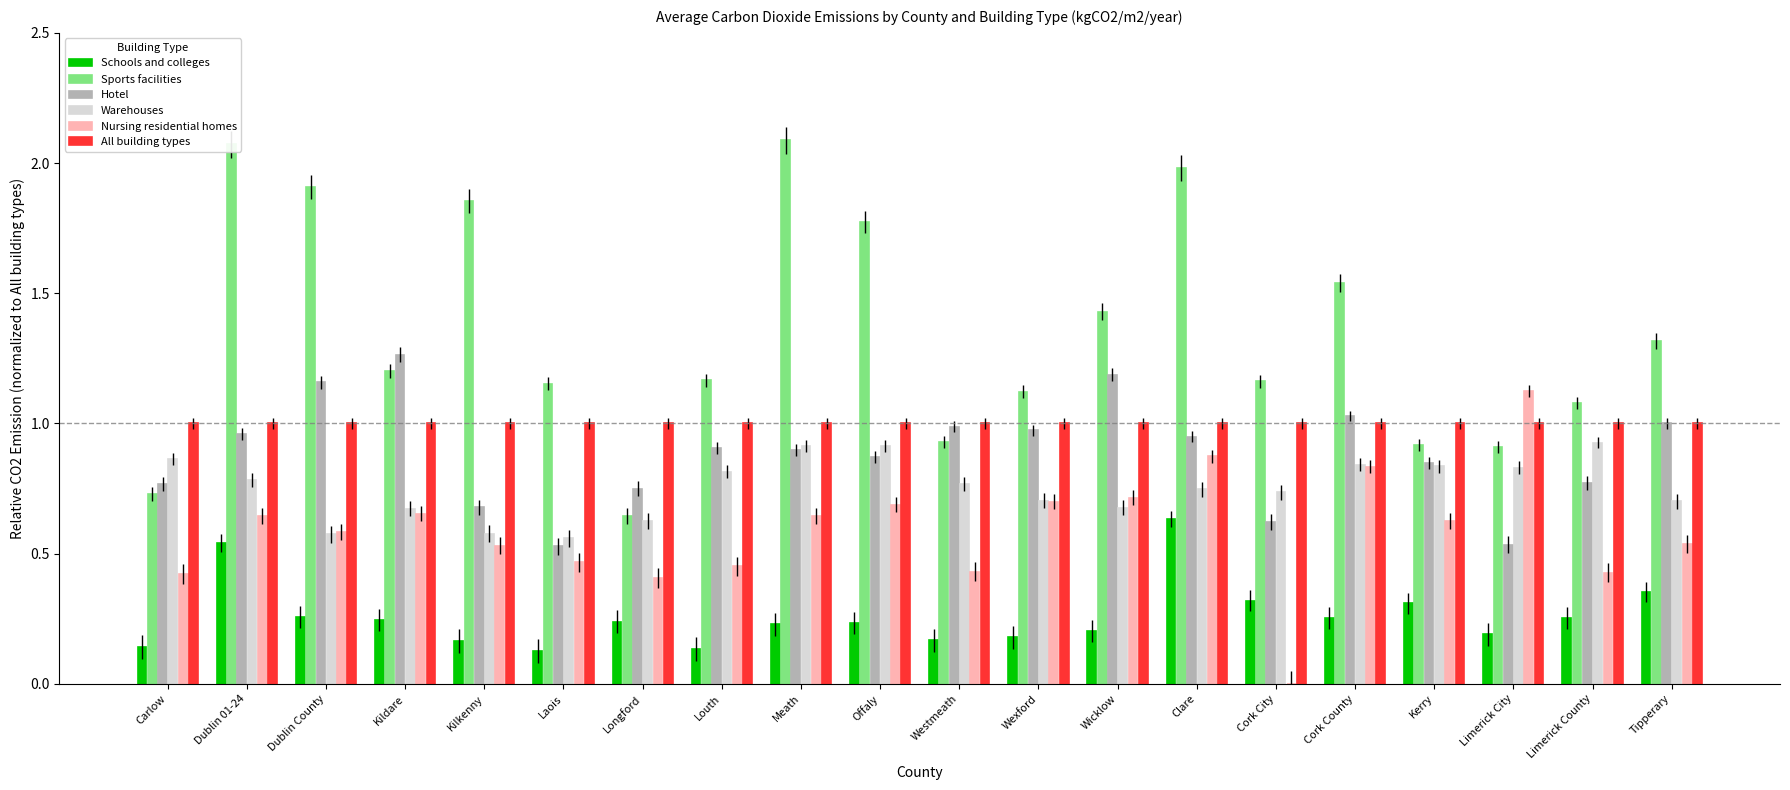

What is the sum of all Warehouses values?

15.1